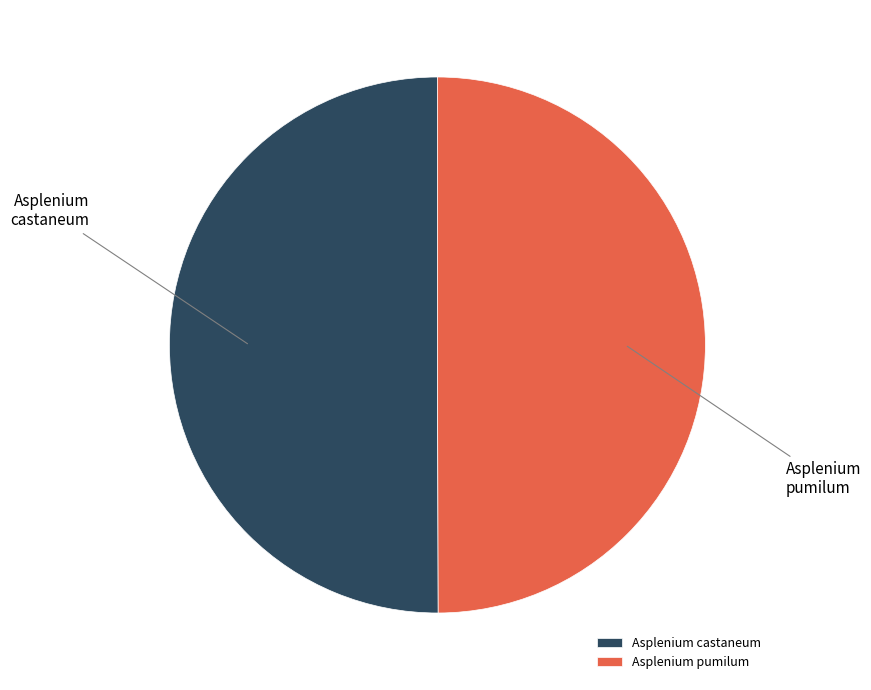

Count the number of slices in the pie.

2